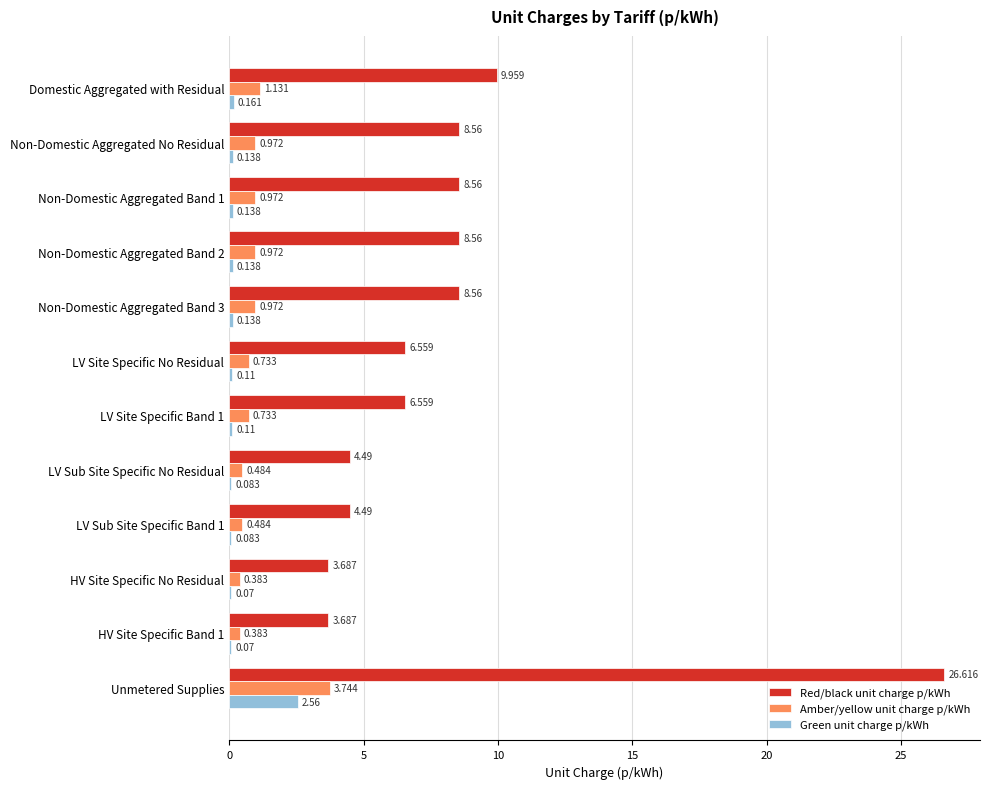

Between HV Site Specific Band 1 and Unmetered Supplies, which series saw the biggest shift?

Red/black unit charge p/kWh